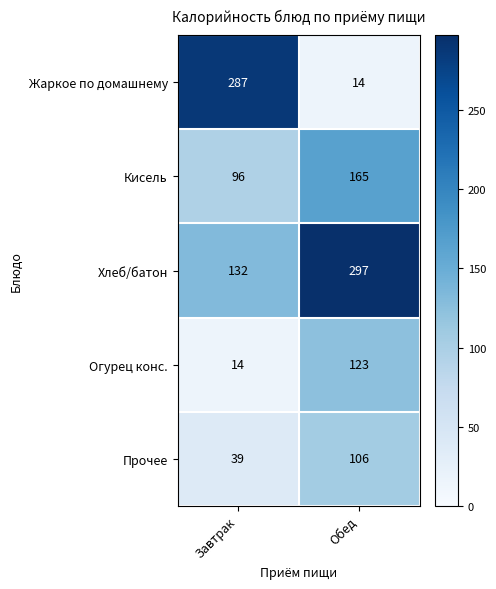

At which category is the sum across all series the highest?

Обед